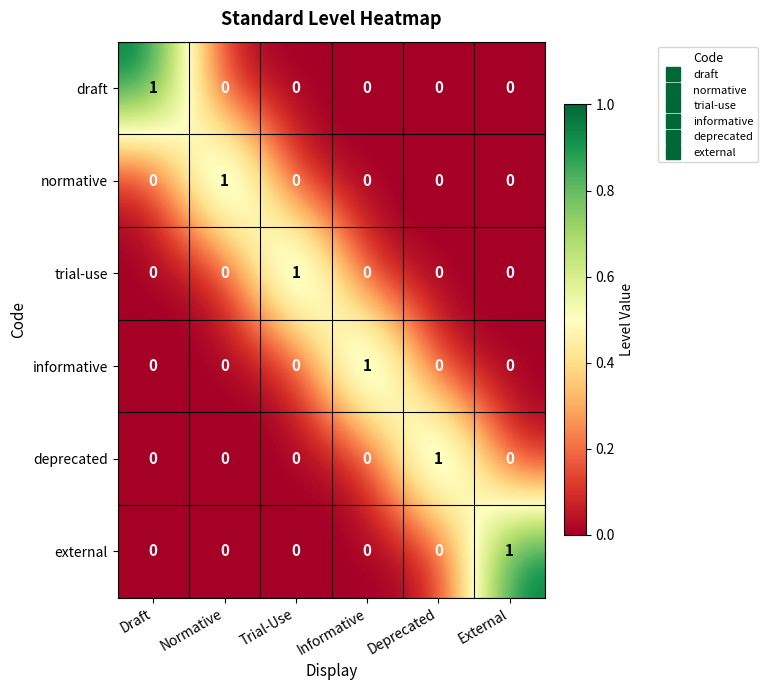

At how many categories does at least one series exceed 0?

6